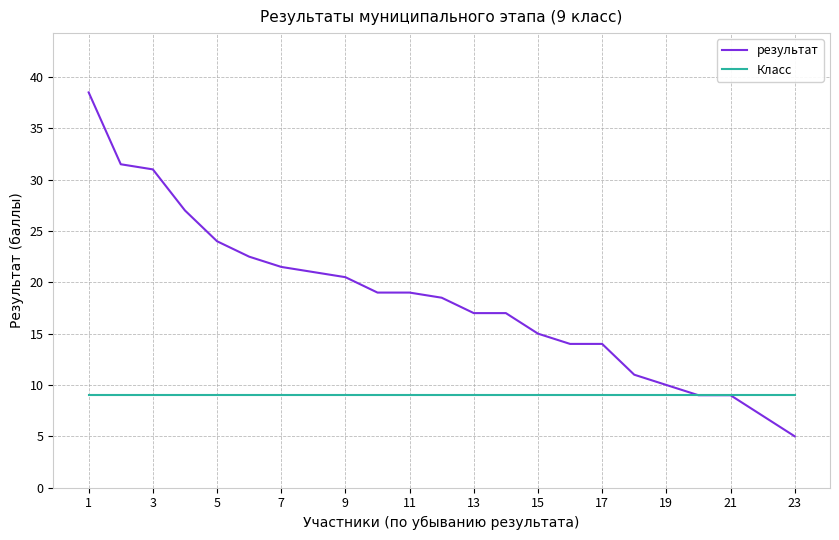

Which series has the largest range (max minus min)?

результат